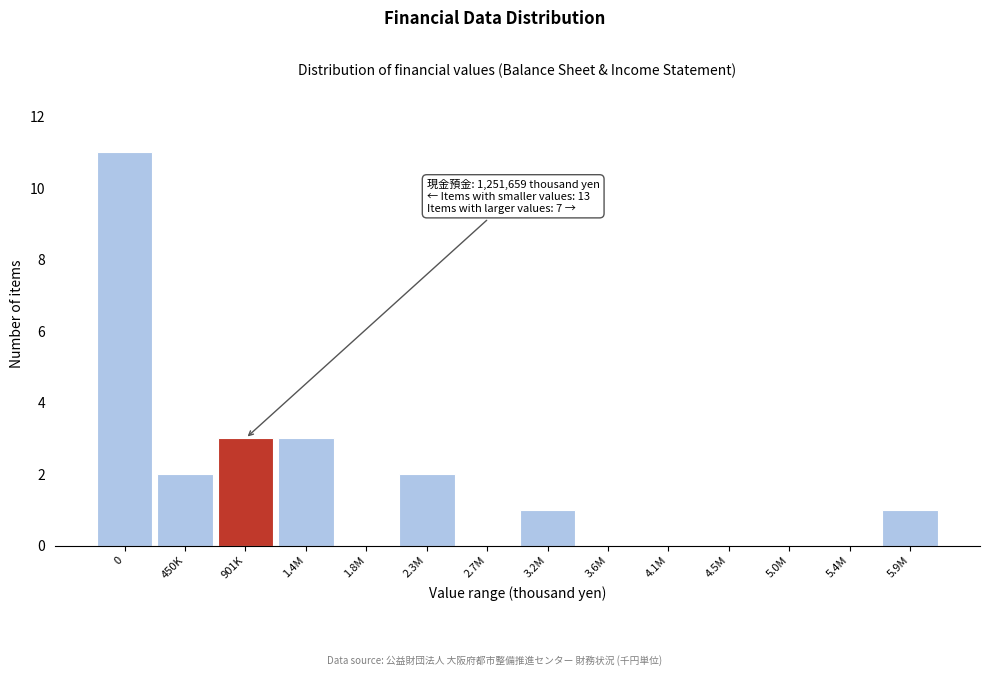

Reading left to right, transcribe all the data shown in this chart.

0=11	450K=2	901K=3	1.4M=3	1.8M=0	2.3M=2	2.7M=0	3.2M=1	3.6M=0	4.1M=0	4.5M=0	5.0M=0	5.4M=0	5.9M=1